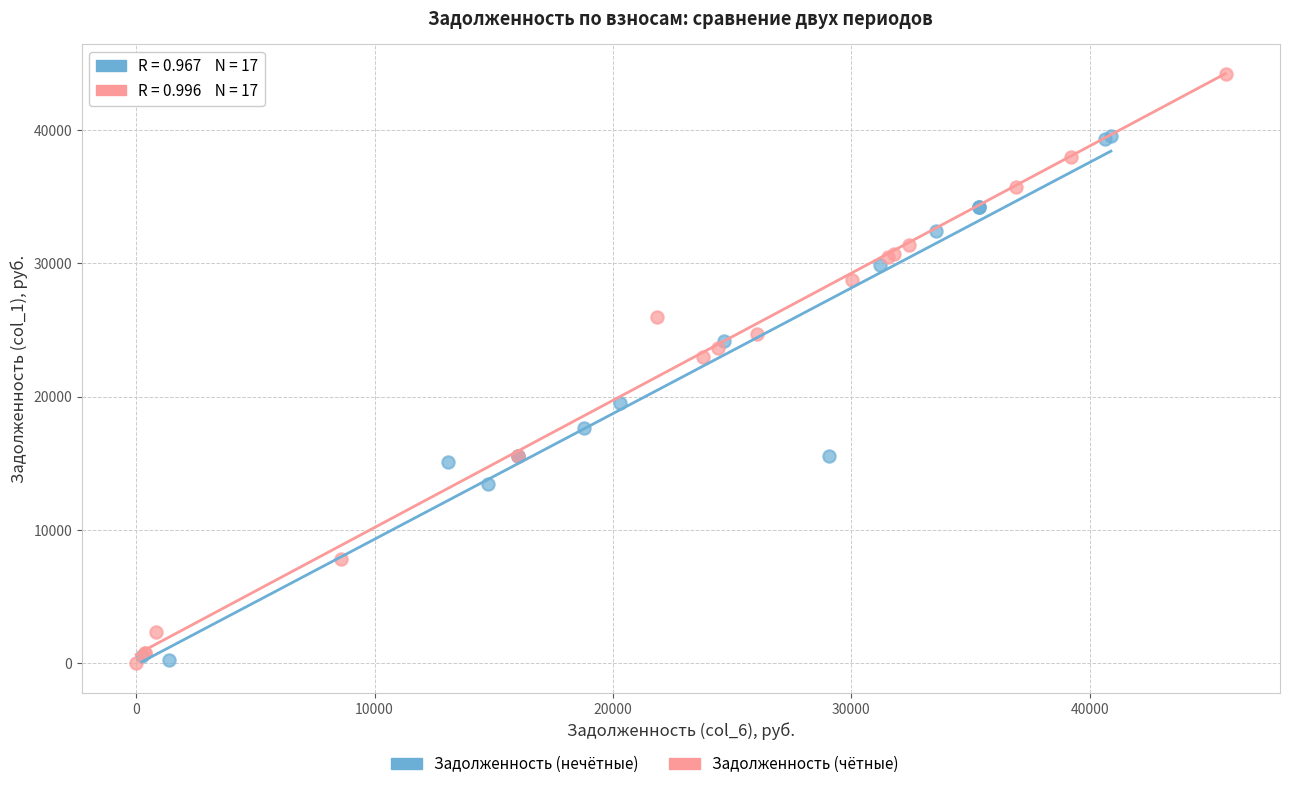

Which series has the largest Y range (max minus min)?

Задолженность (чётные)